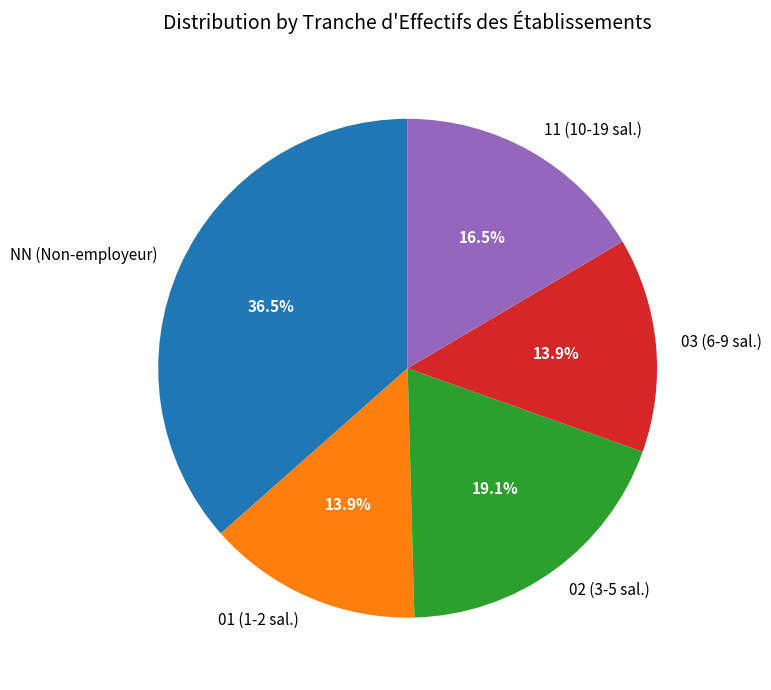

What is the ratio of the value at NN (Non-employeur) to the value at 02 (3-5 sal.)?

1.9